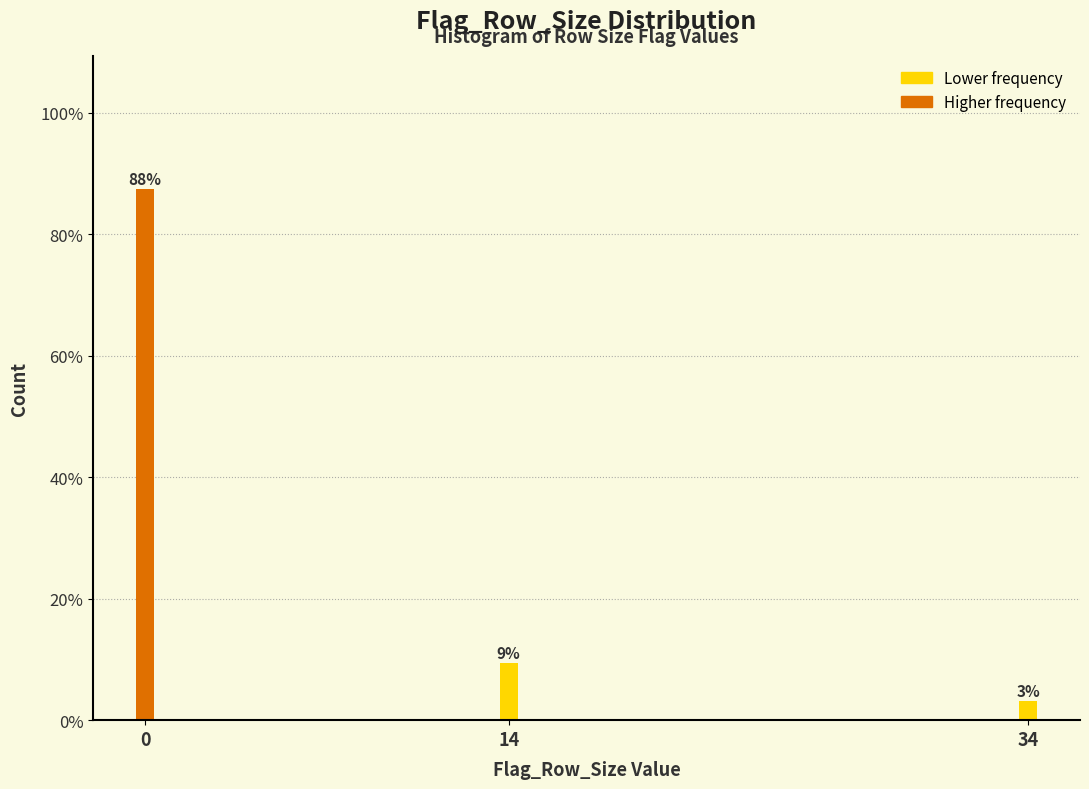

How many bars are there in total?

3